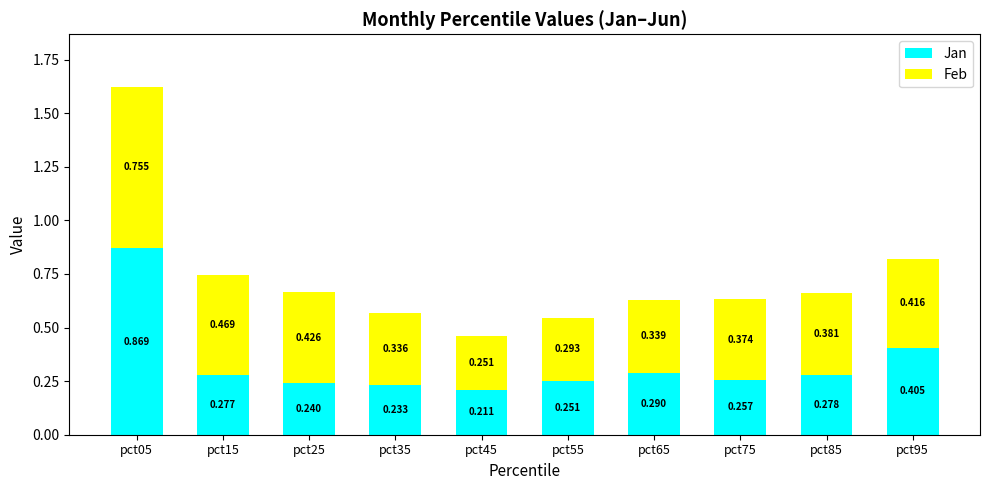

At pct55, list the series in order from largest to smallest.

Feb, Jan